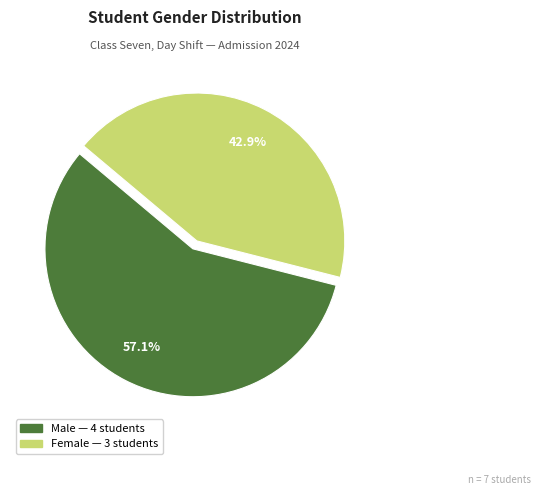

Is there a majority slice in this chart?

Yes